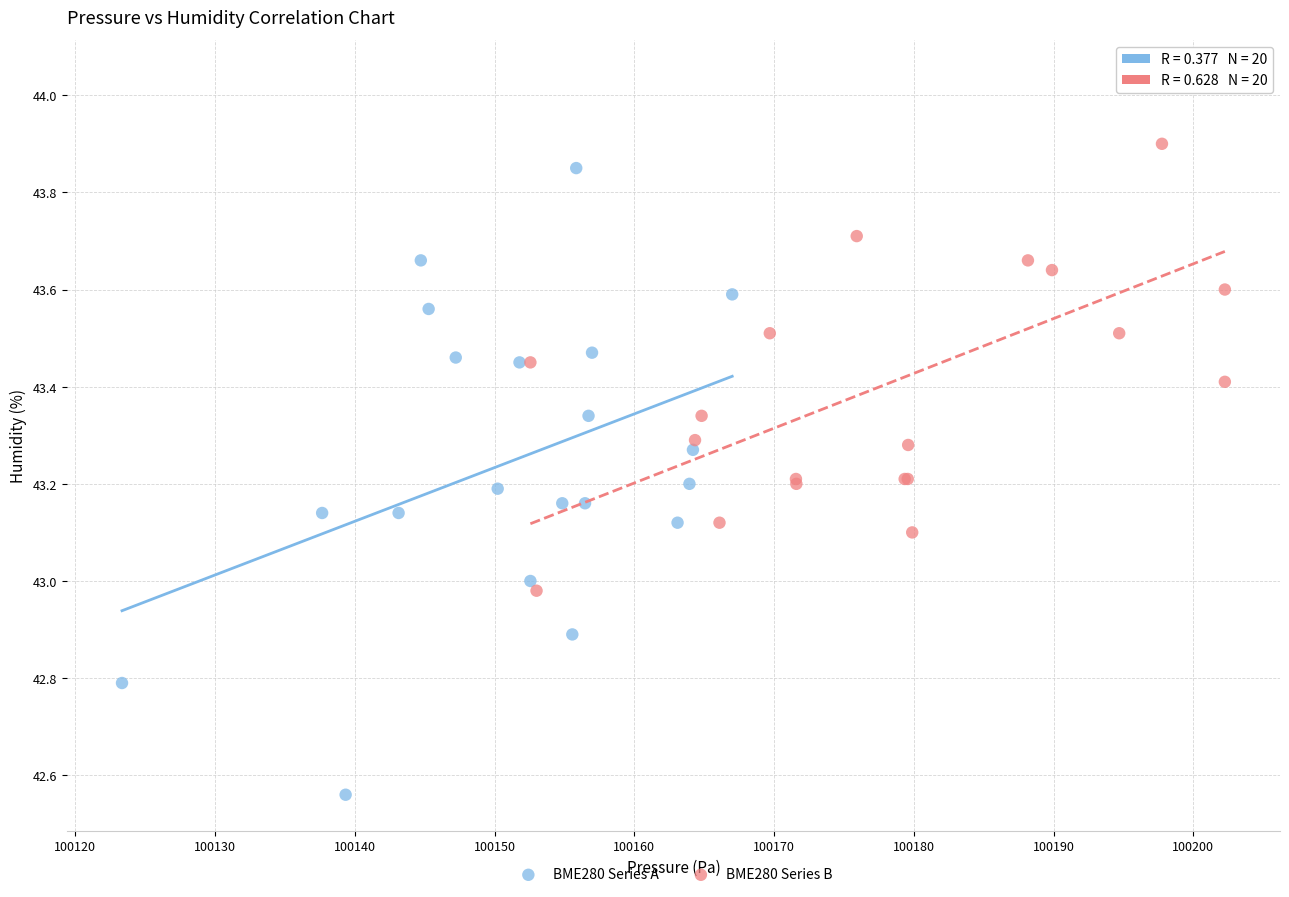

Which series contains the lowest Y value?

BME280 Series A